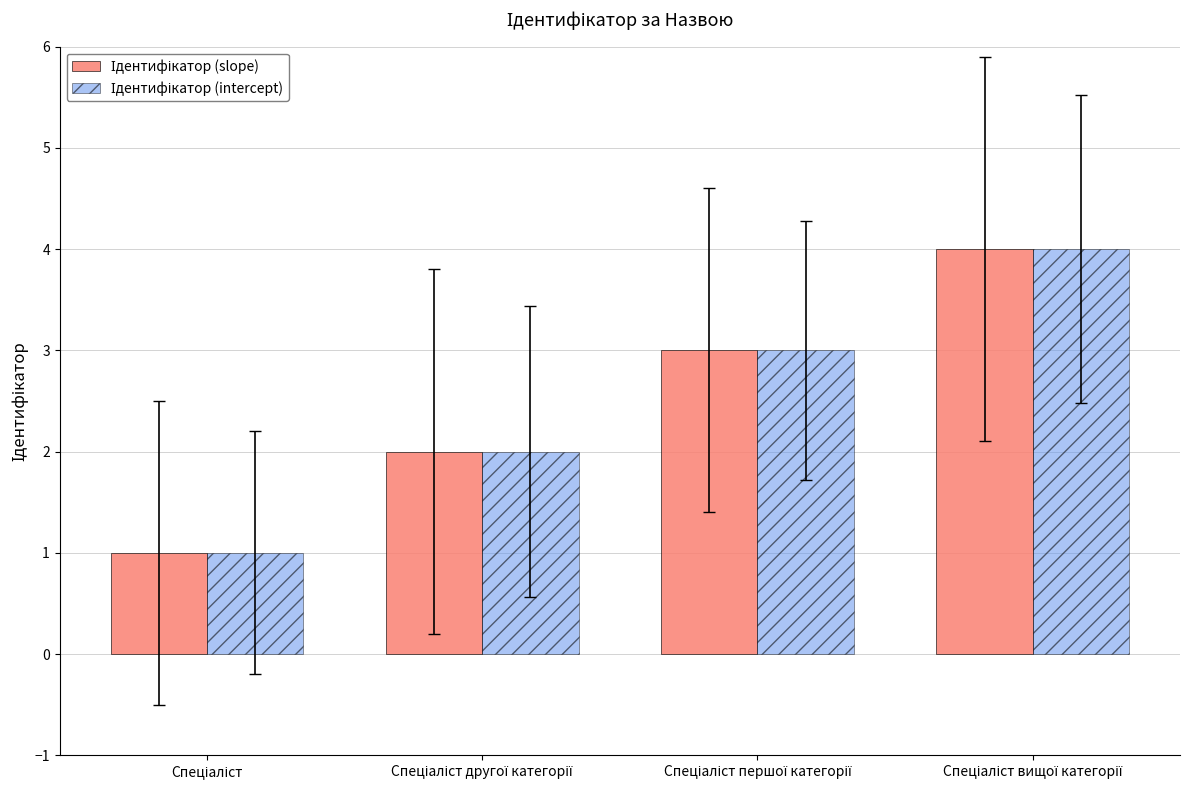

What is the greatest value displayed?

4